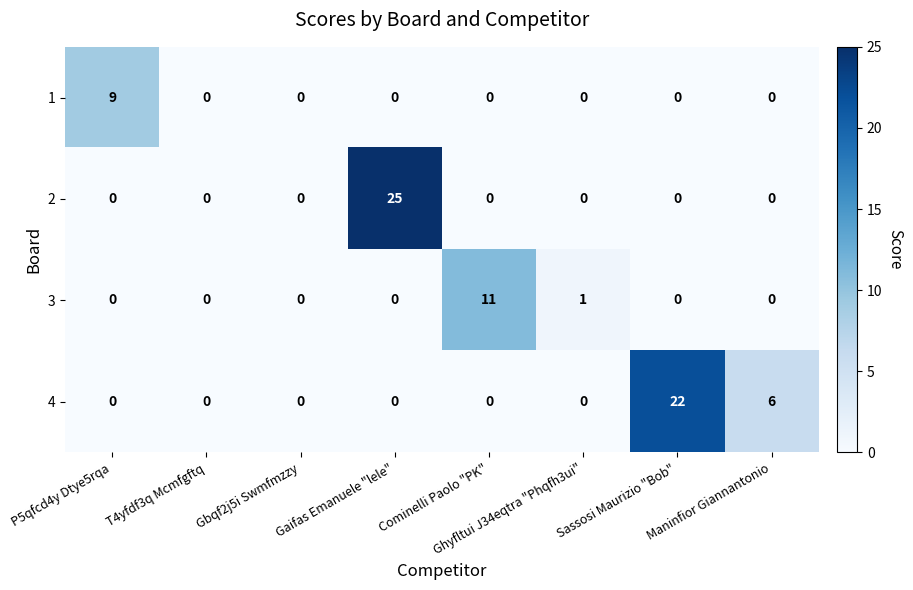

List the series in order of their overall mean, lowest first.

1, 3, 2, 4